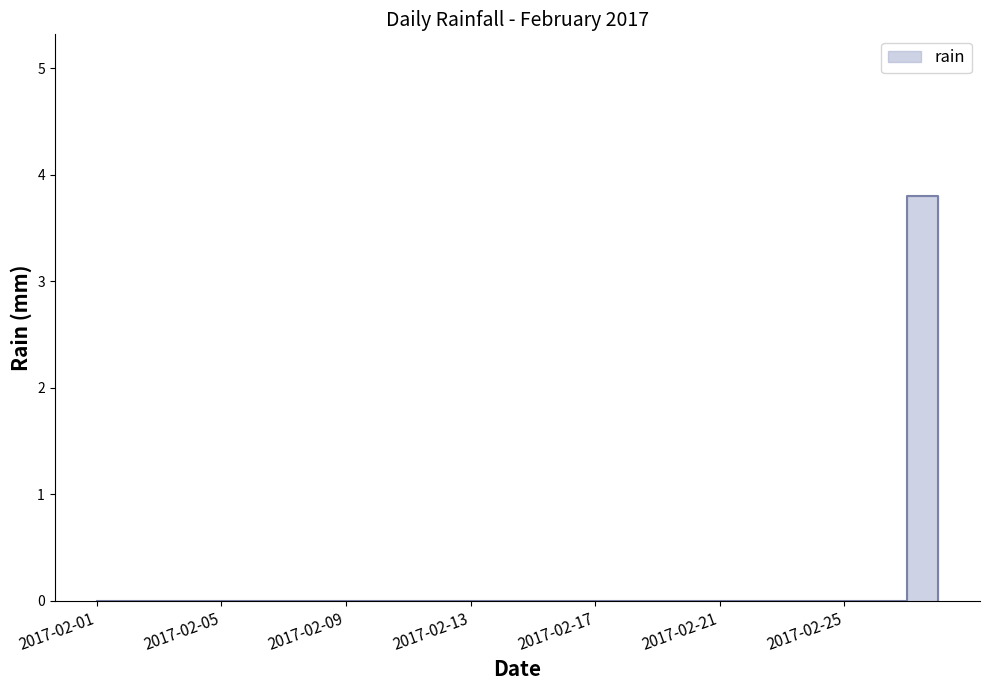

What is the value of the 27th point from the left?

3.8